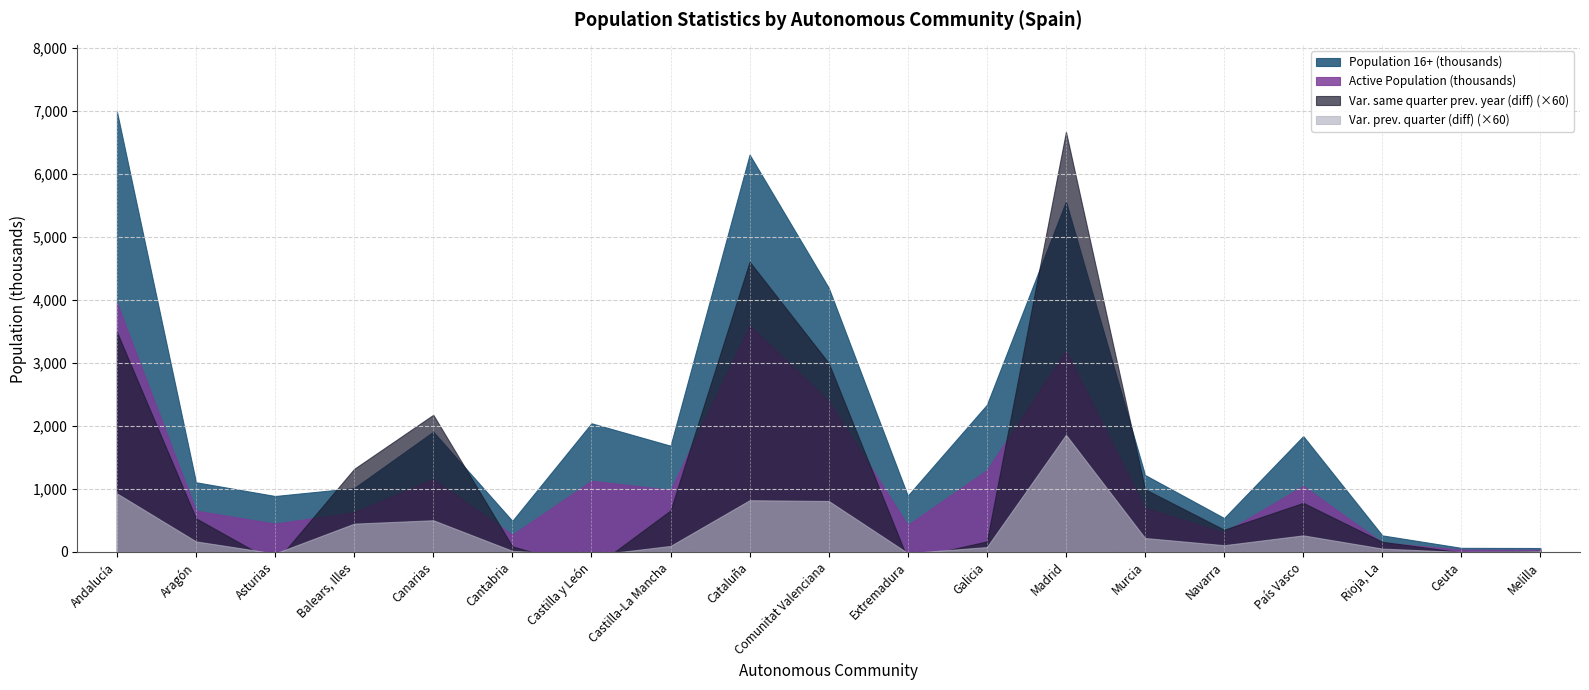

Rank the series by their maximum value, from highest to lowest.

Population 16+ (thousands), Active Population (thousands), Var. same quarter prev. year (diff), Var. prev. quarter (diff)